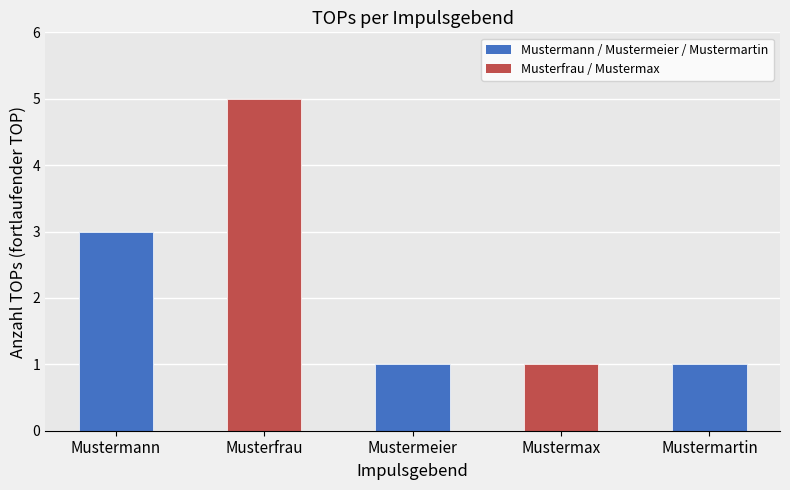

What is the smallest value displayed?

1